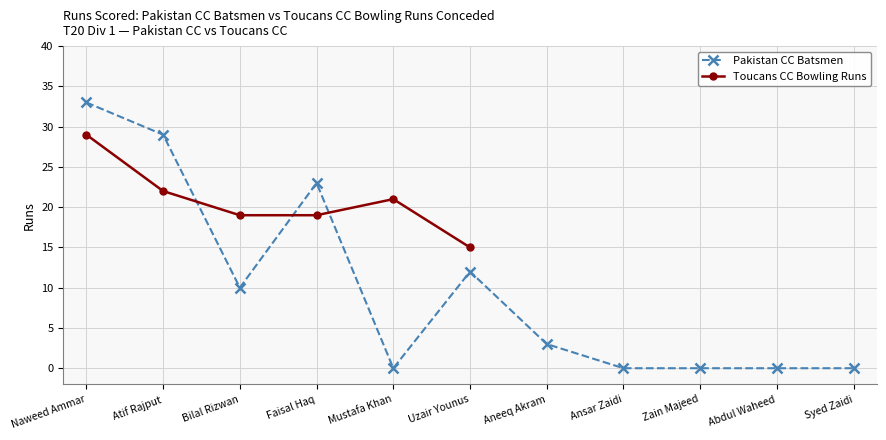

How many points are lower than both their immediate neighbors (excluding endpoints)?

2